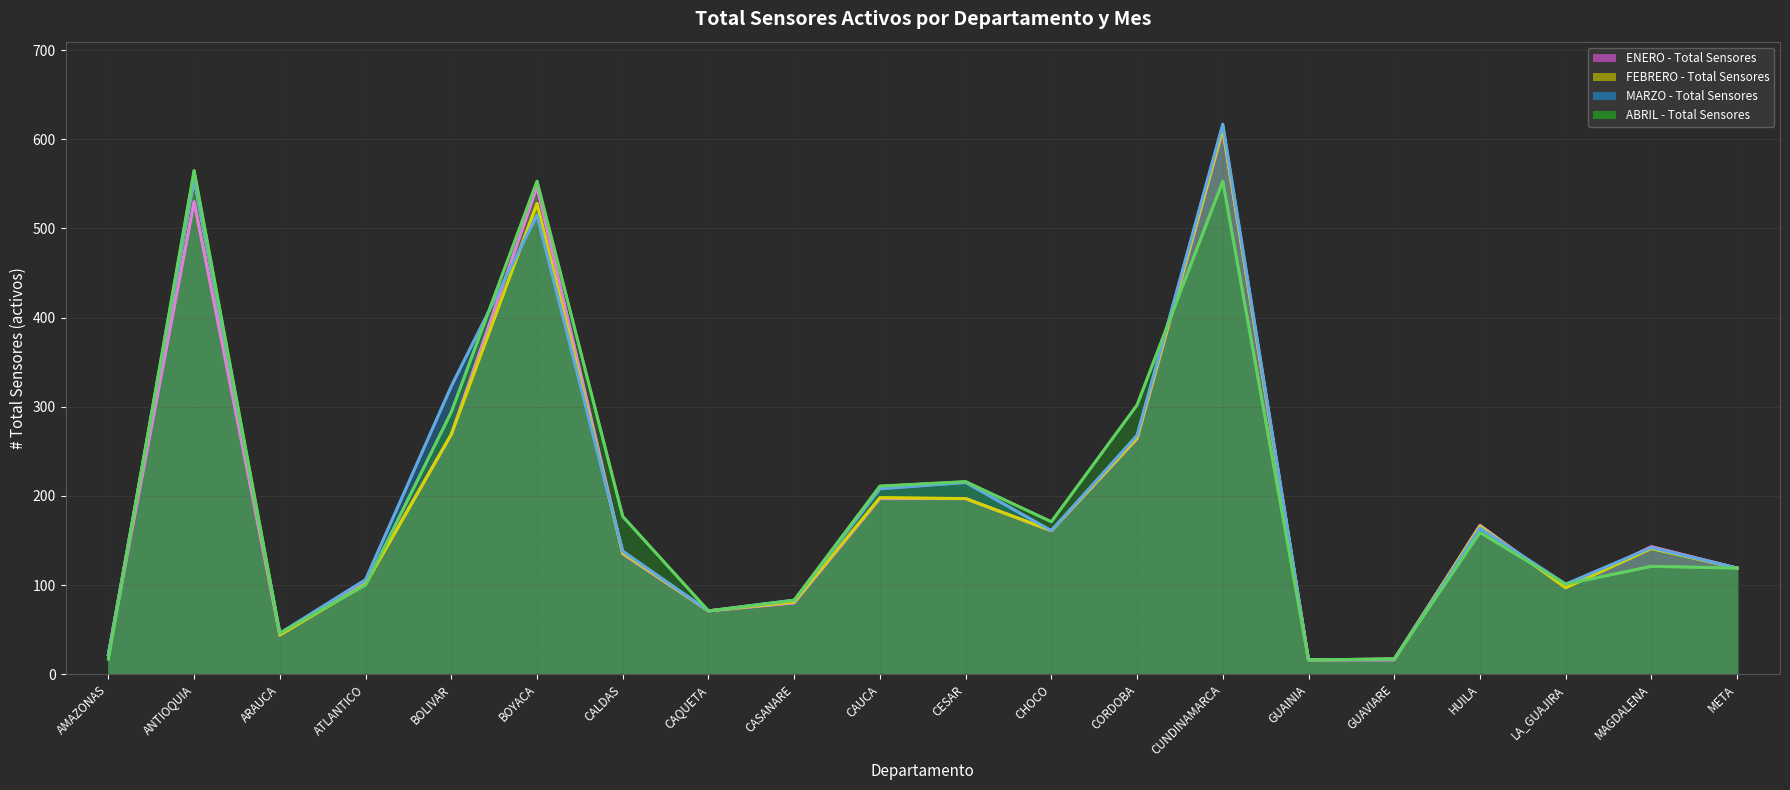

The value of ENERO - Total Sensores at ATLANTICO is 102. True or false?

True